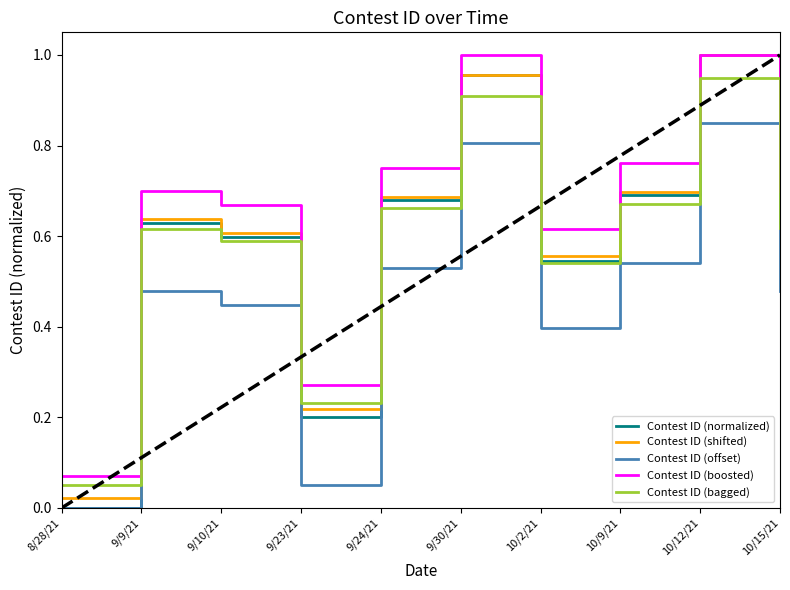

Which series has the largest total across all categories?

Contest ID (boosted)